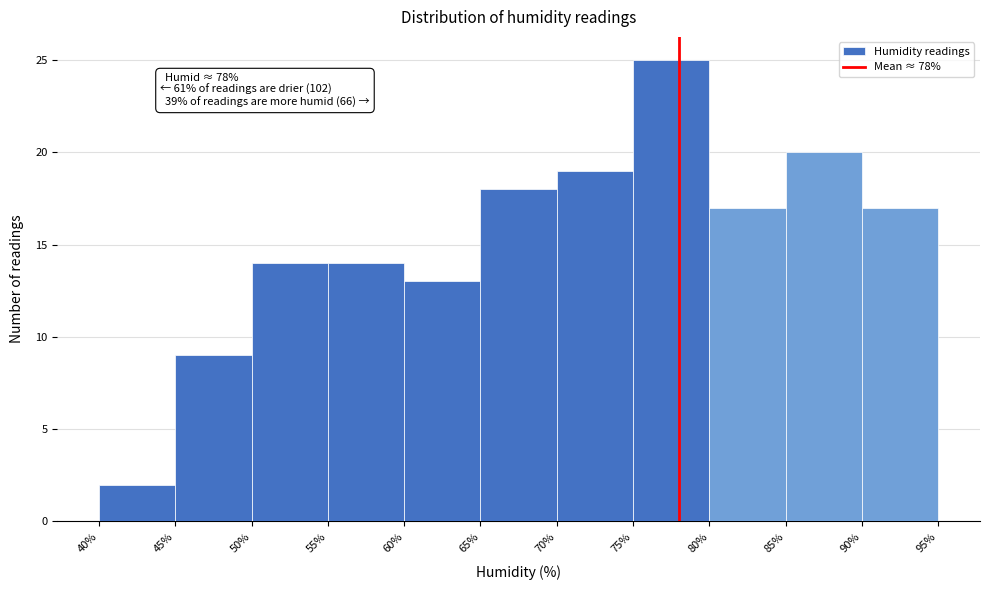

Which range on the x-axis has the tallest bar?

75% to 80%